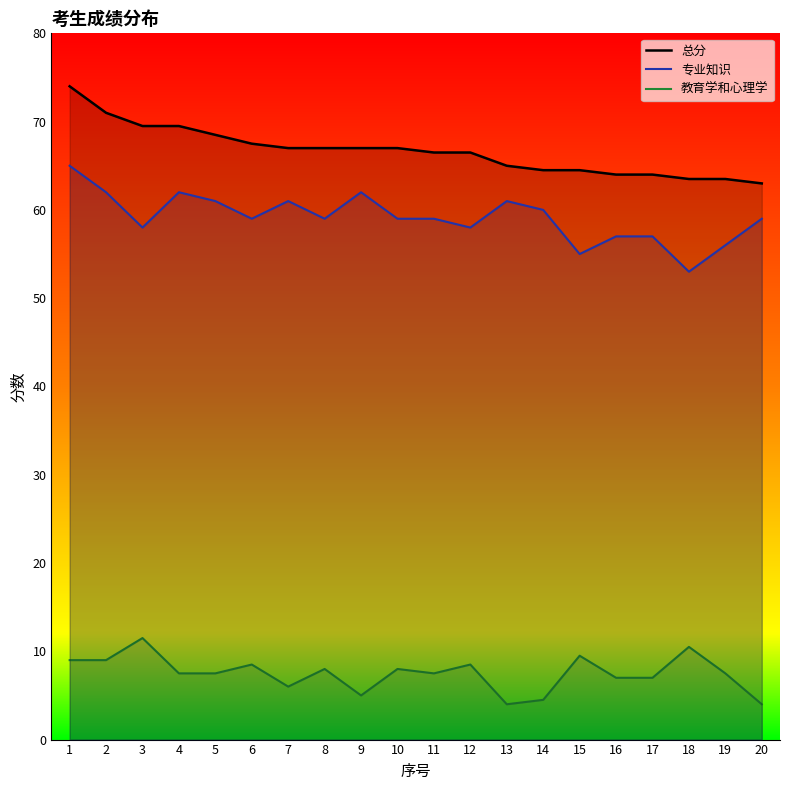

How many data points in 专业知识 are less than 59?

7